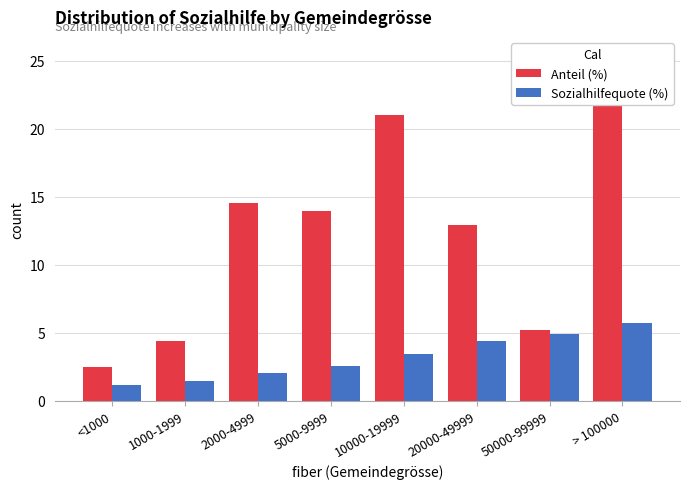

What are all the series names shown in the legend?

Anteil (%), Sozialhilfequote (%)